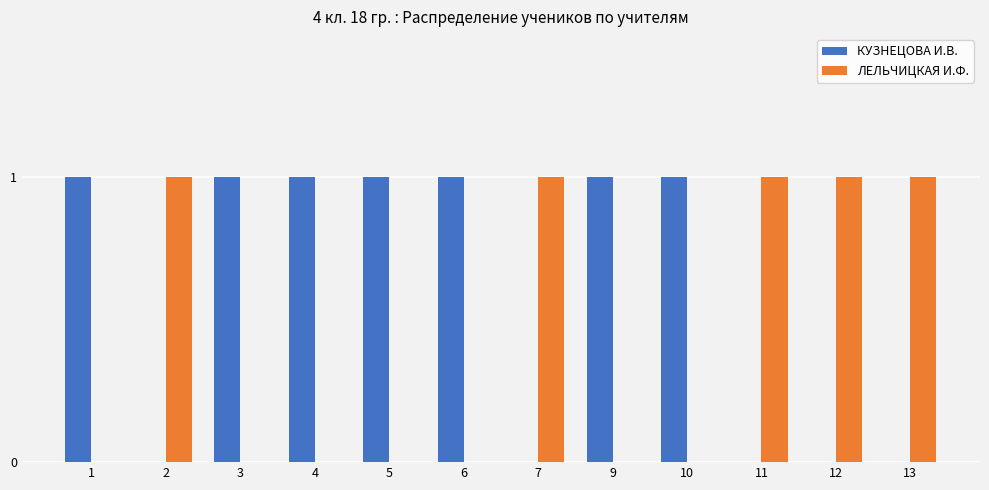

What is the spread (max minus min) of values at 1?

1